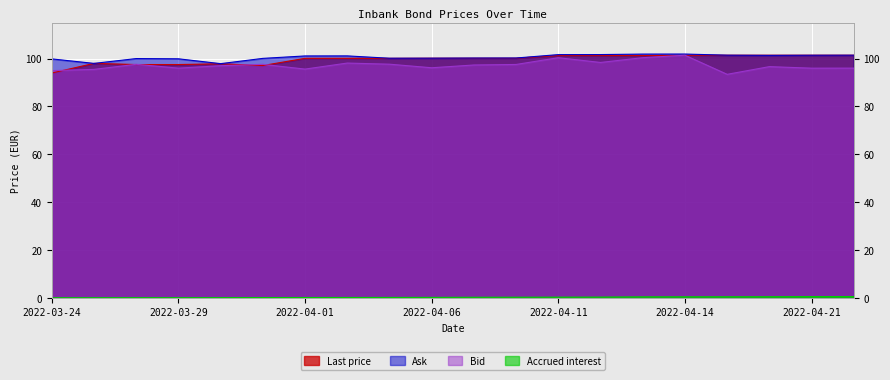

True or false: Ask and Last price intersect in this chart.

False